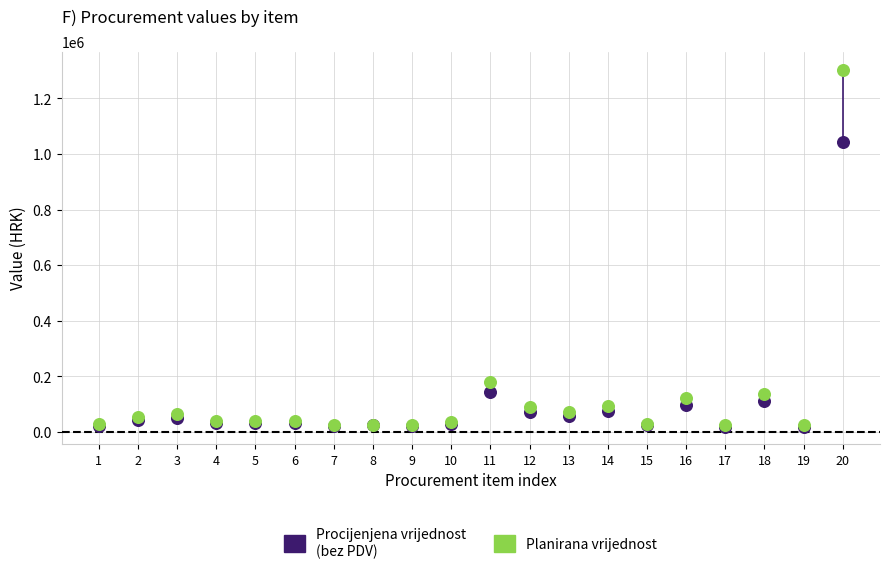

Which series contains the highest Y value?

Planirana vrijednost